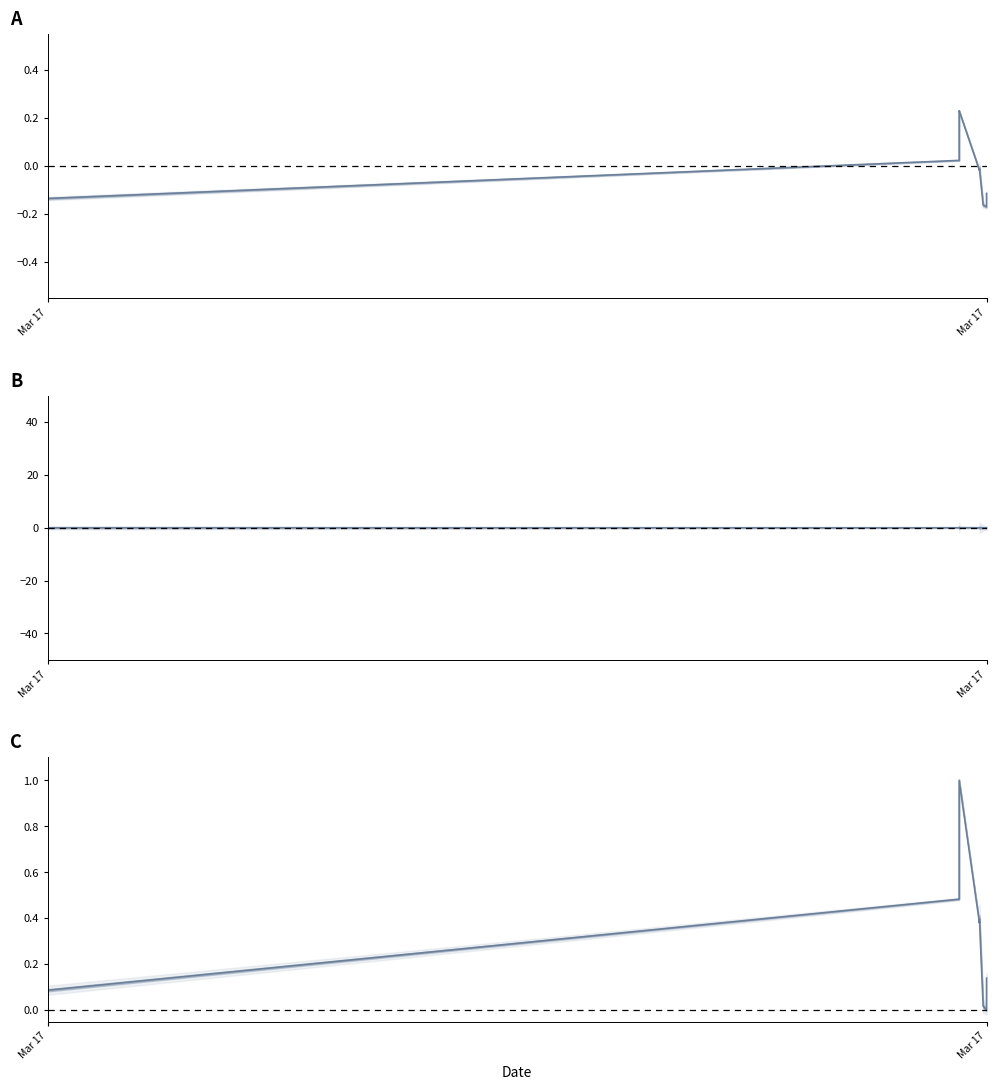

Count the number of values greater than 0.

9